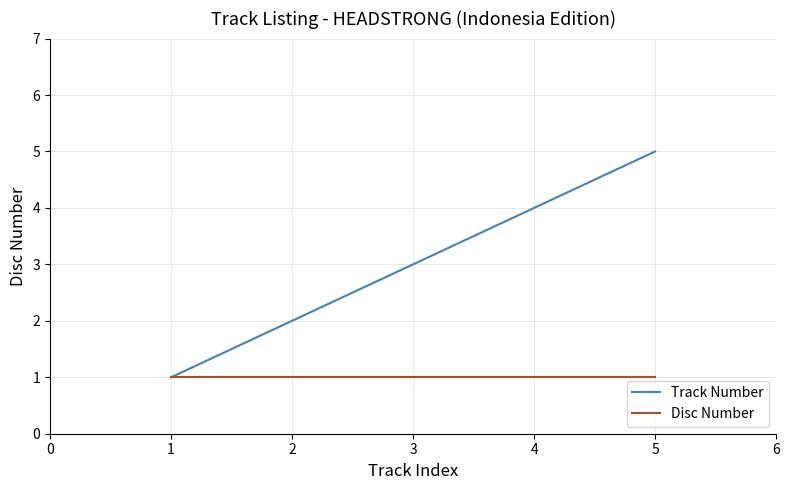

Does the chart have visible grid lines?

Yes